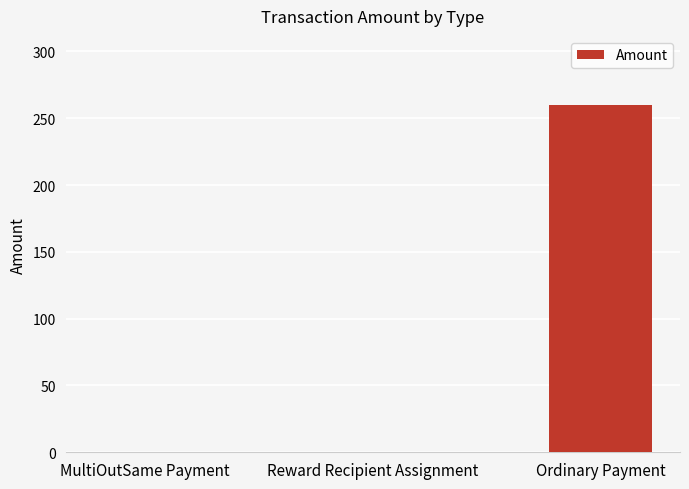

Which category has the highest value across all series?

Ordinary Payment